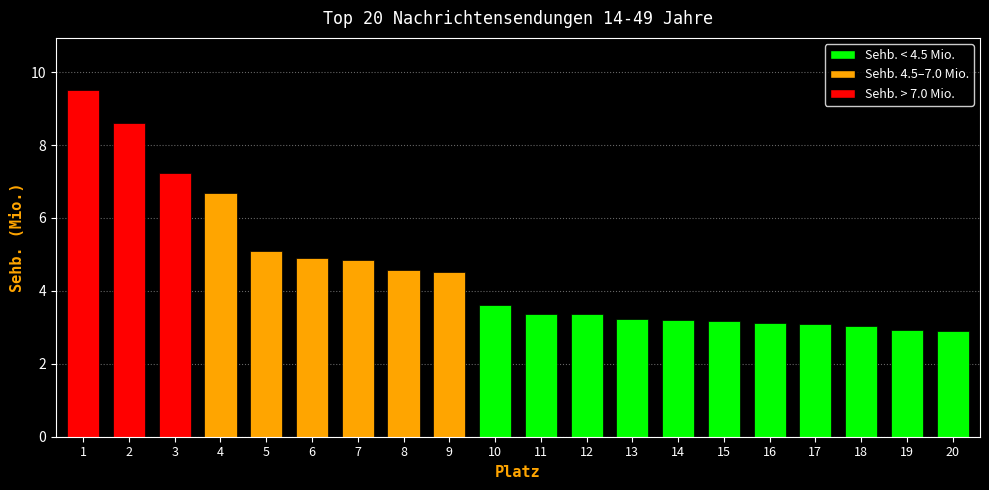

True or false: the data shows 2.9 at 20.

True